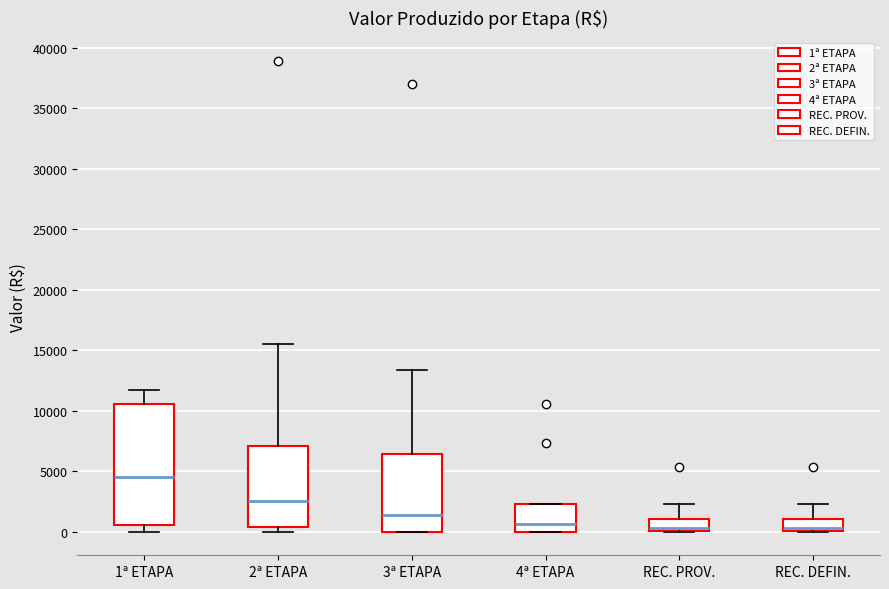

Reading left to right, transcribe this box plot: for each box, give where its median line is, the range the box spans, and where its two whiskers end, as read against the y-axis. The values are not printed on the chart, so give them approximately, as read against the axis.

1ª ETAPA: median 4500, box 500 to 10500, whiskers 0 to 11500
2ª ETAPA: median 2500, box 500 to 7000, whiskers 0 to 15500
3ª ETAPA: median 1500, box 0 to 6500, whiskers 0 to 13500
4ª ETAPA: median 500, box 0 to 2500, whiskers 0 to 2500
REC. PROV.: median 500, box 0 to 1000, whiskers 0 to 2500
REC. DEFIN.: median 500, box 0 to 1000, whiskers 0 to 2500